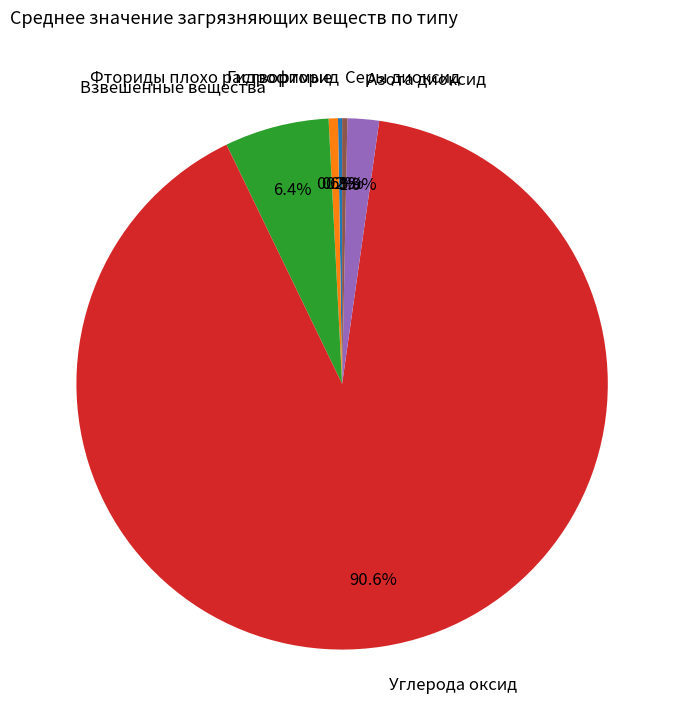

Is there a majority slice in this chart?

Yes